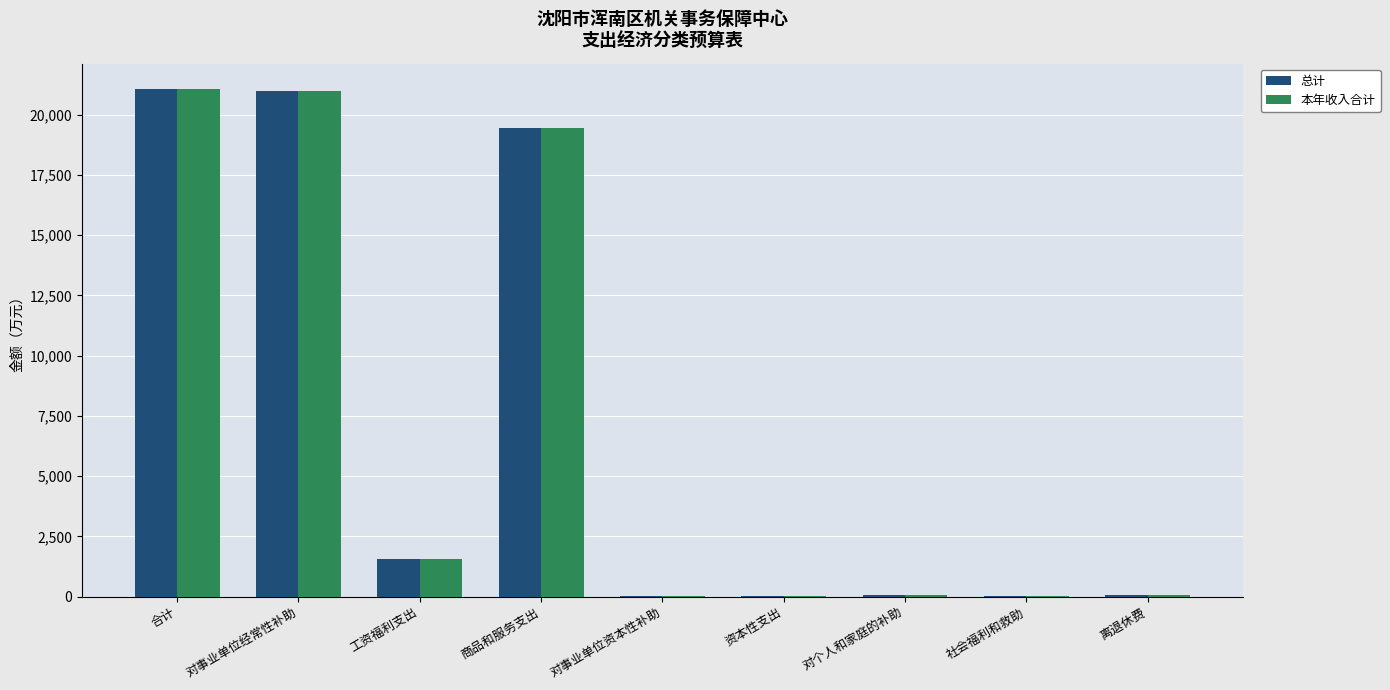

Are the bars grouped side by side (vs. stacked)?

Yes